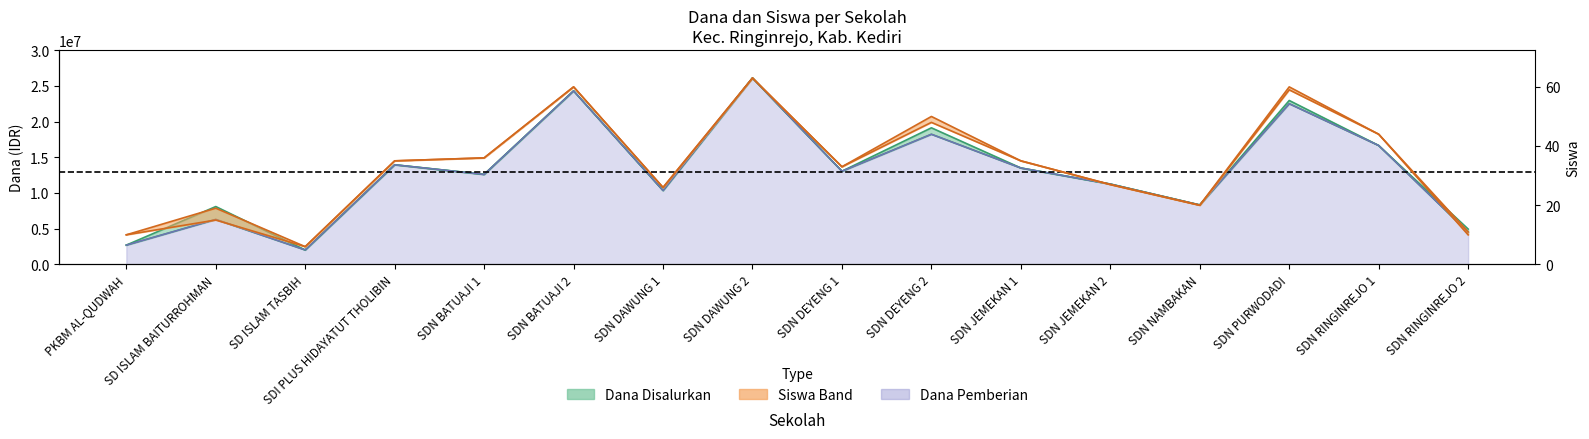

Does the chart have visible grid lines?

No